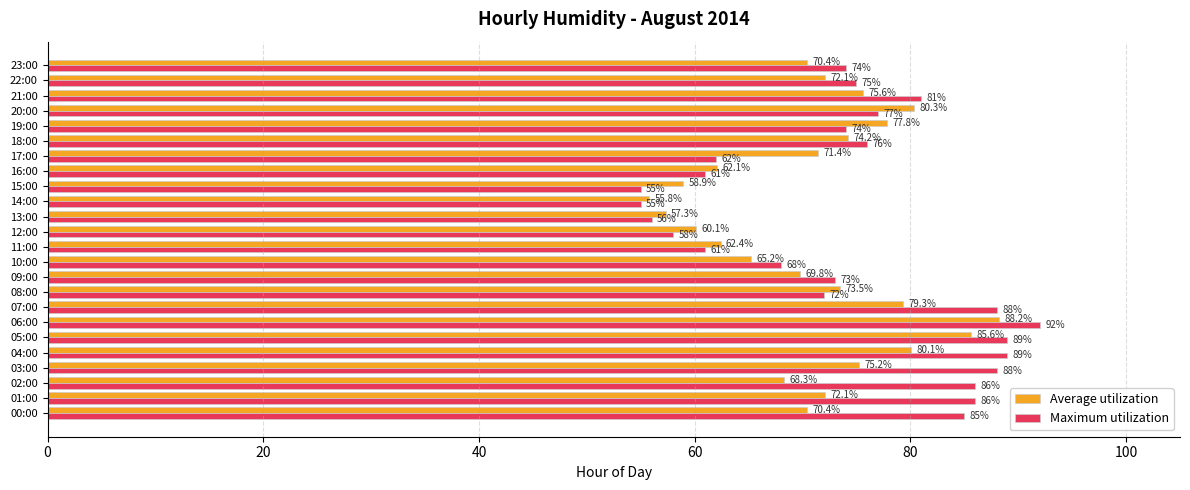

List the series in order of their peak value, highest first.

Maximum utilization, Average utilization